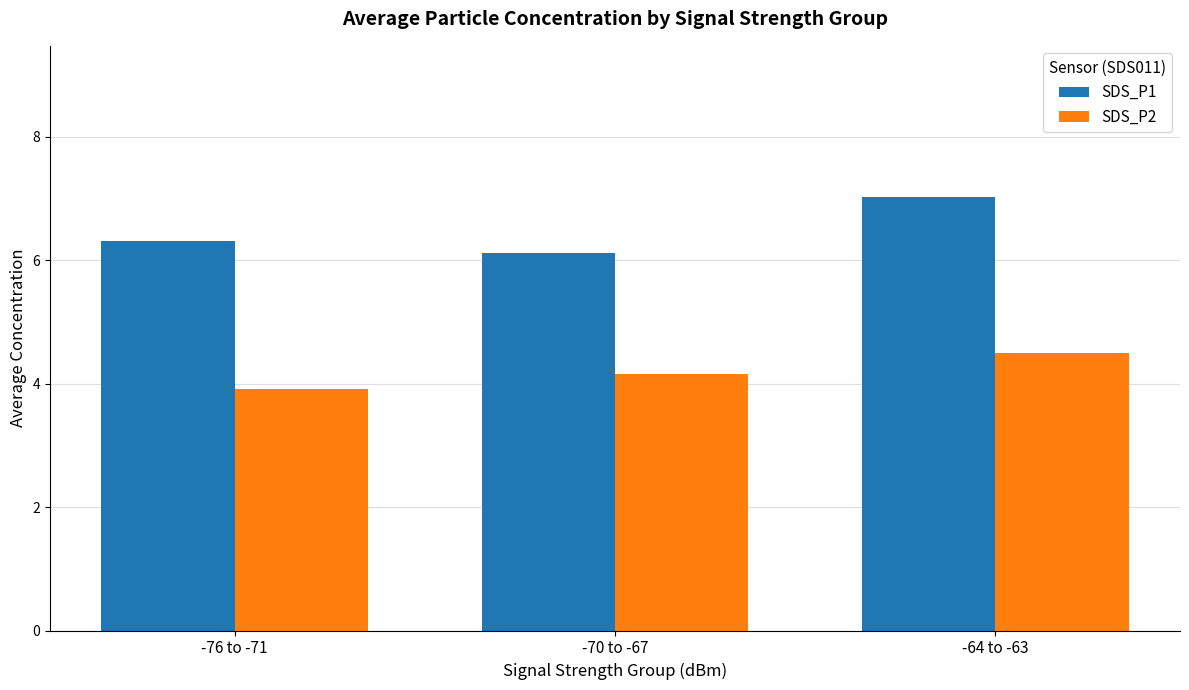

At how many categories does at least one series exceed 4?

3